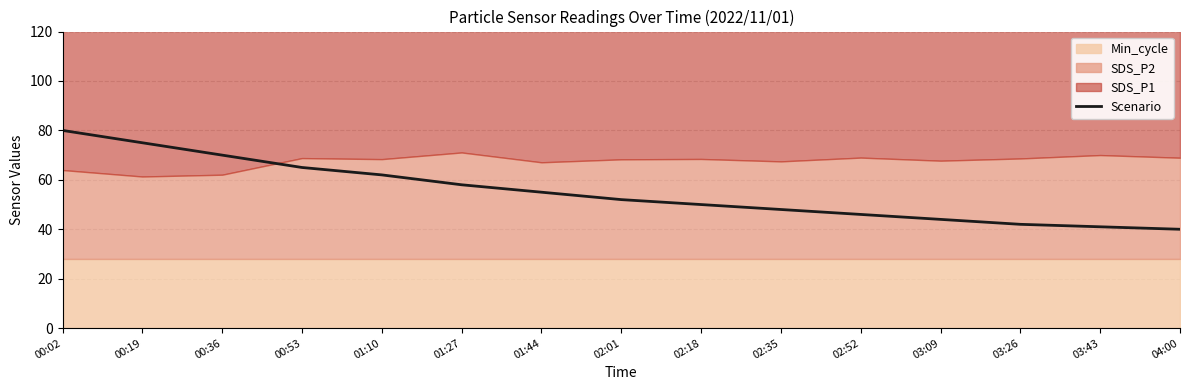

Does the chart have visible grid lines?

Yes